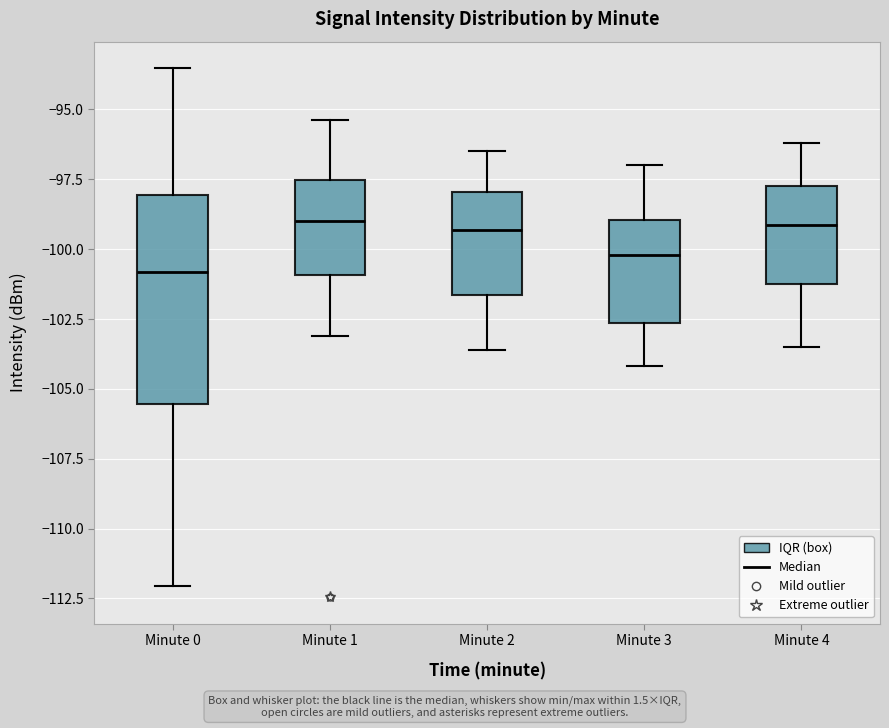

Reading left to right, read every box against the y-axis: the position of its median line, the range the box covers, and the ends of its whiskers. The values are not printed on the chart, so give them approximately, as read against the axis.

Minute 0: median -101.0, box -105.5 to -98.0, whiskers -112.0 to -93.5
Minute 1: median -99.0, box -101.0 to -97.5, whiskers -103.0 to -95.5
Minute 2: median -99.5, box -101.5 to -98.0, whiskers -103.5 to -96.5
Minute 3: median -100.0, box -102.5 to -99.0, whiskers -104.0 to -97.0
Minute 4: median -99.0, box -101.0 to -97.5, whiskers -103.5 to -96.0